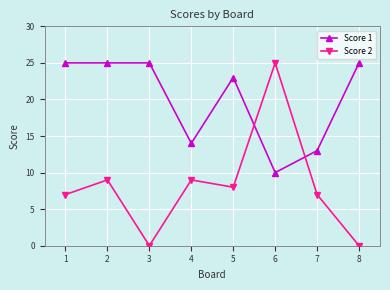

Between 2 and 3, which series saw the biggest shift?

Score 2